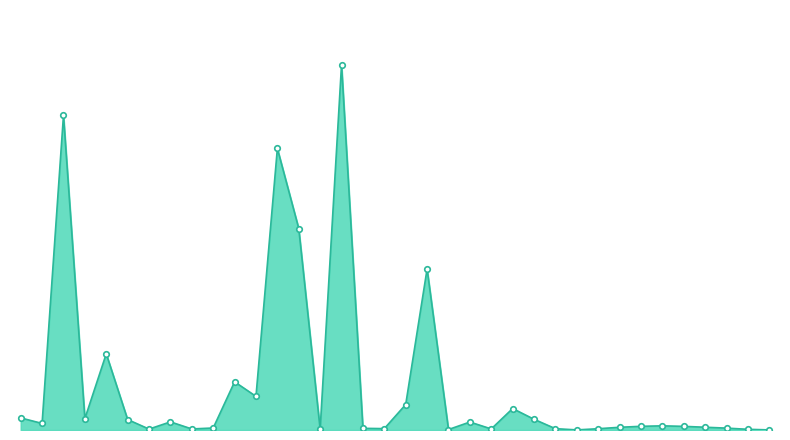

At which category does the chart reach its peak across all series?

15